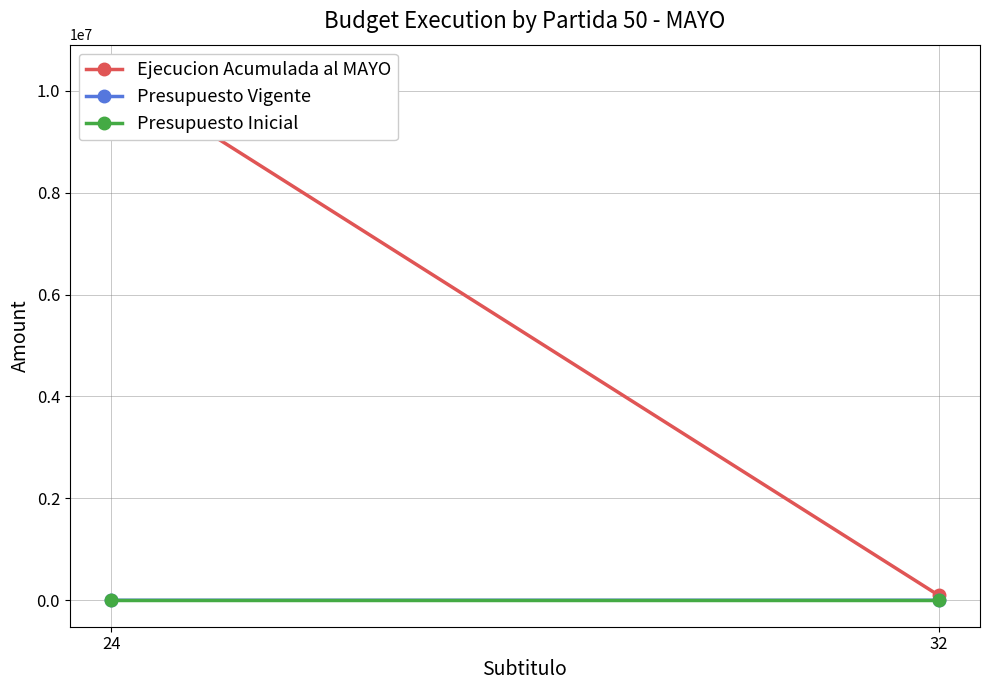

Which series has the largest total across all categories?

Ejecucion Acumulada al MAYO